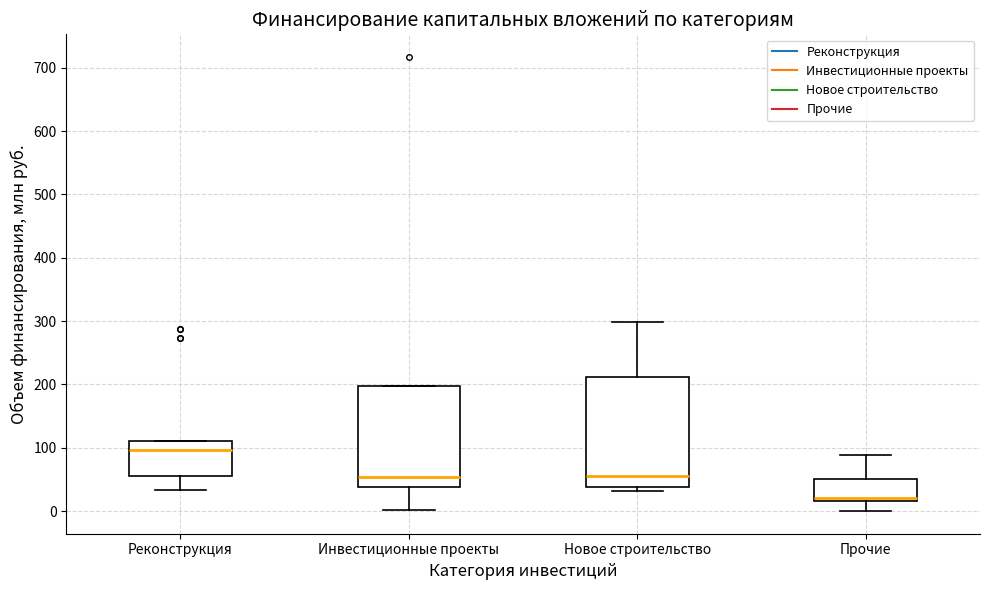

Which box's median line is the lowest?

Прочие